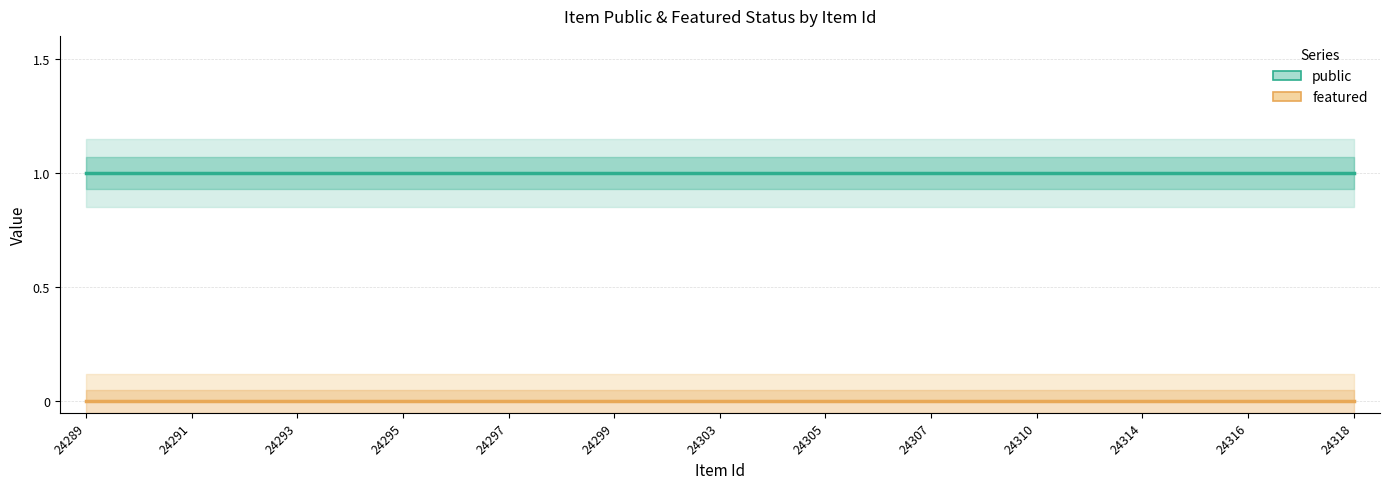

Which series has the largest total across all categories?

public